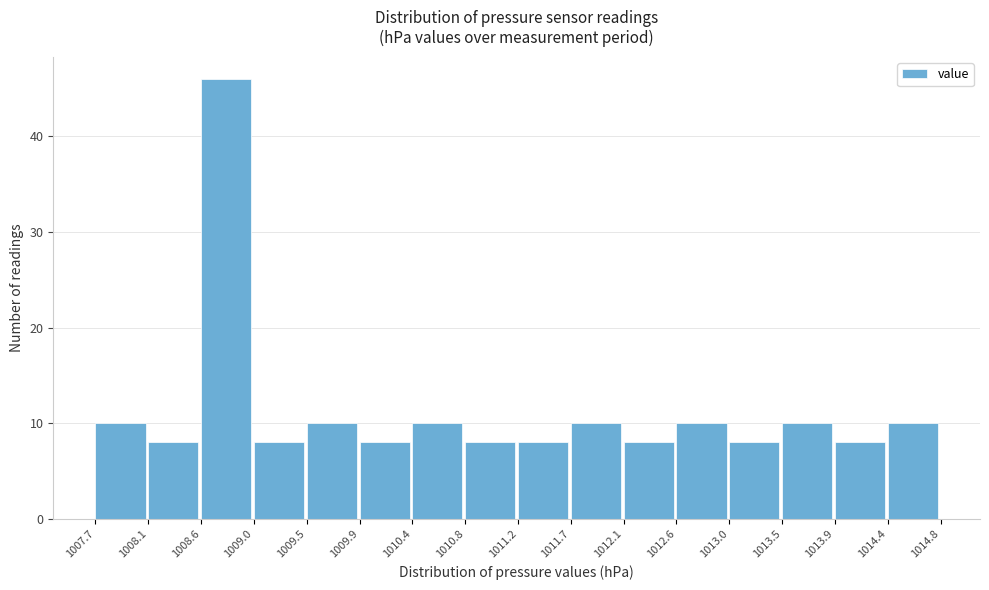

Which range on the x-axis has the tallest bar?

1008.6 to 1009.0